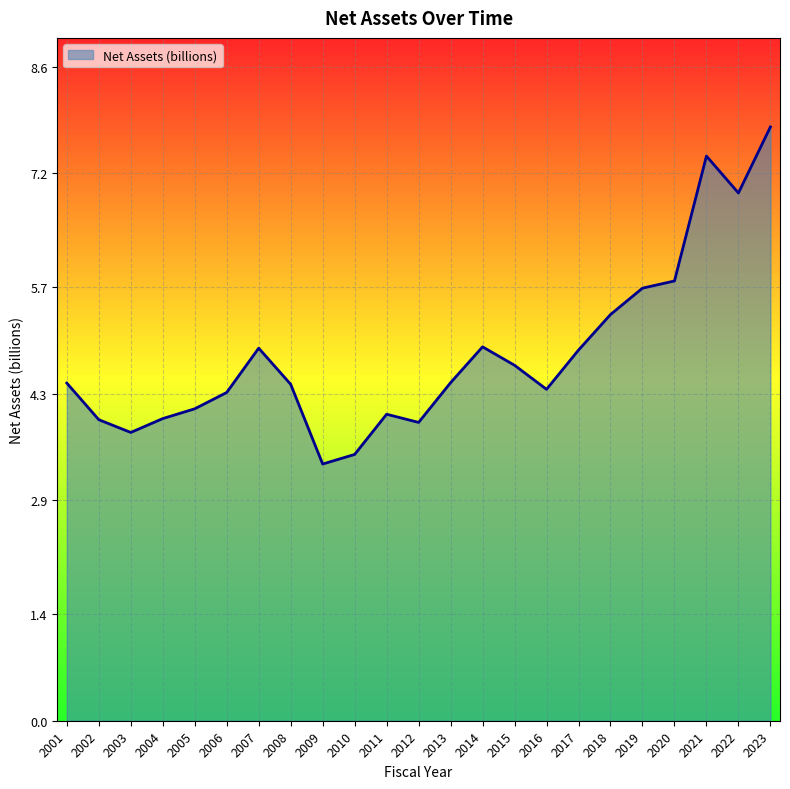

What is the approximate value at 2023?

7.8